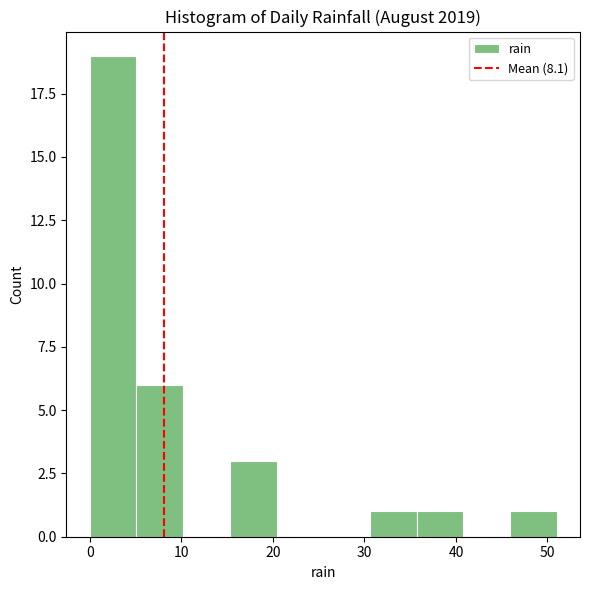

Over which range of the x-axis is the bar tallest?

0.0 to 5.1